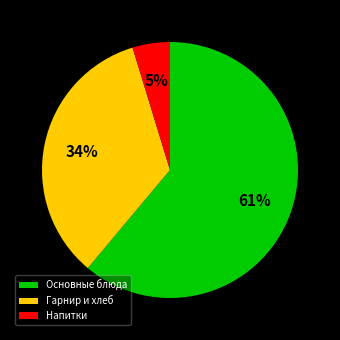

Is the sum of Гарнир и хлеб and Основные блюда greater than half?

Yes